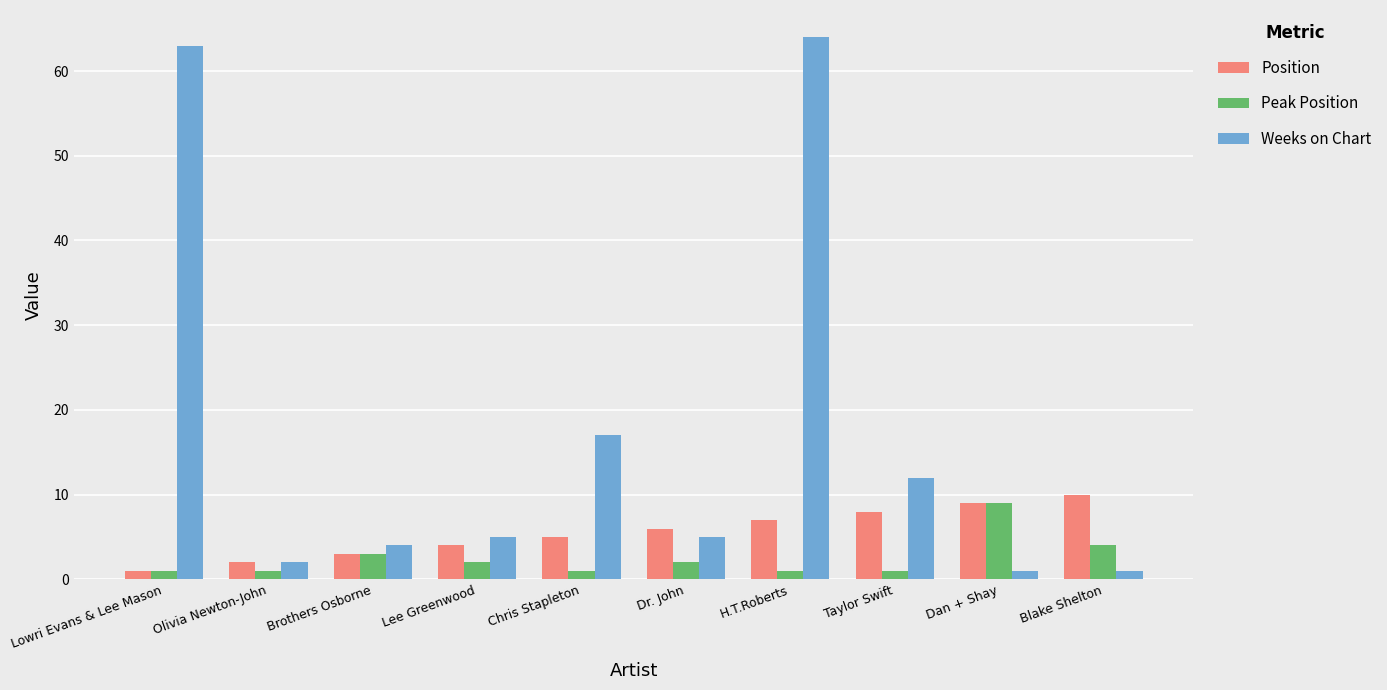

At how many categories does at least one series exceed 58?

2